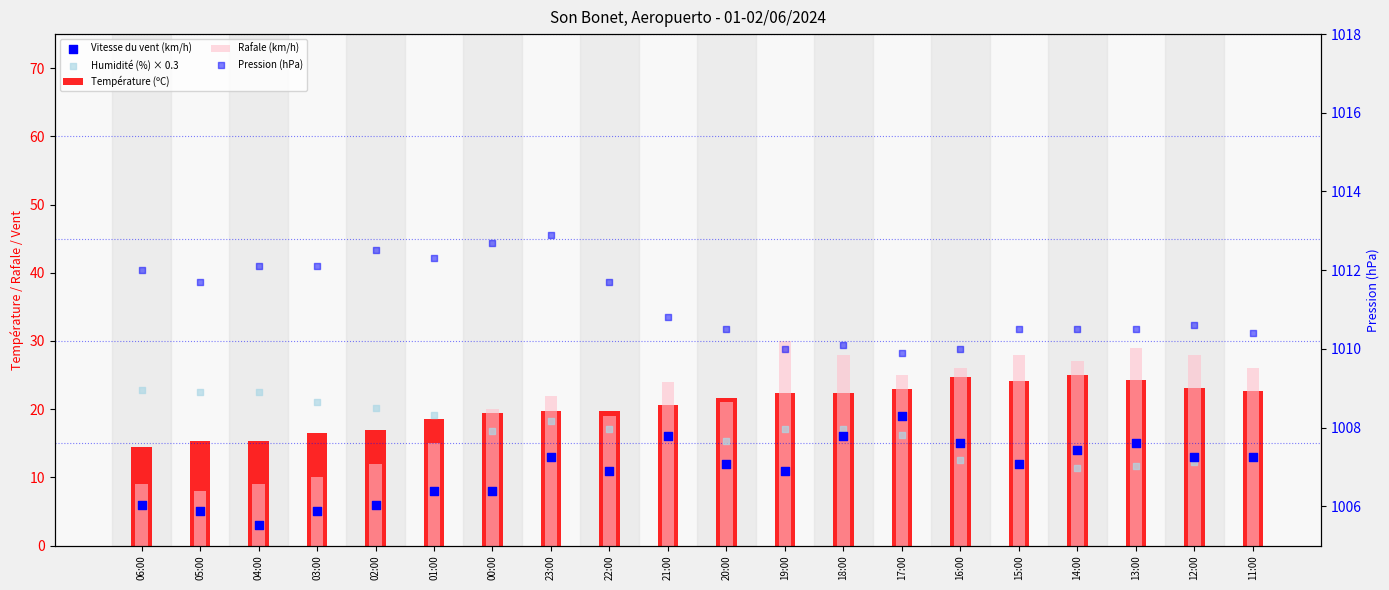

Is the value of Rafale (km/h) at 17:00 greater than the value of Pression (hPa) at 13:00?

No